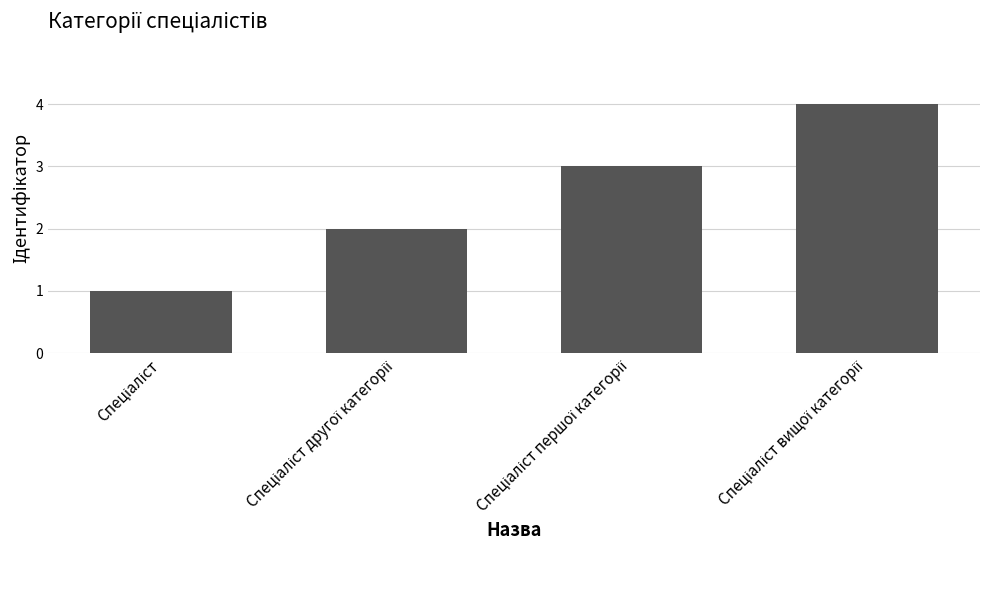

What is the greatest value displayed?

4